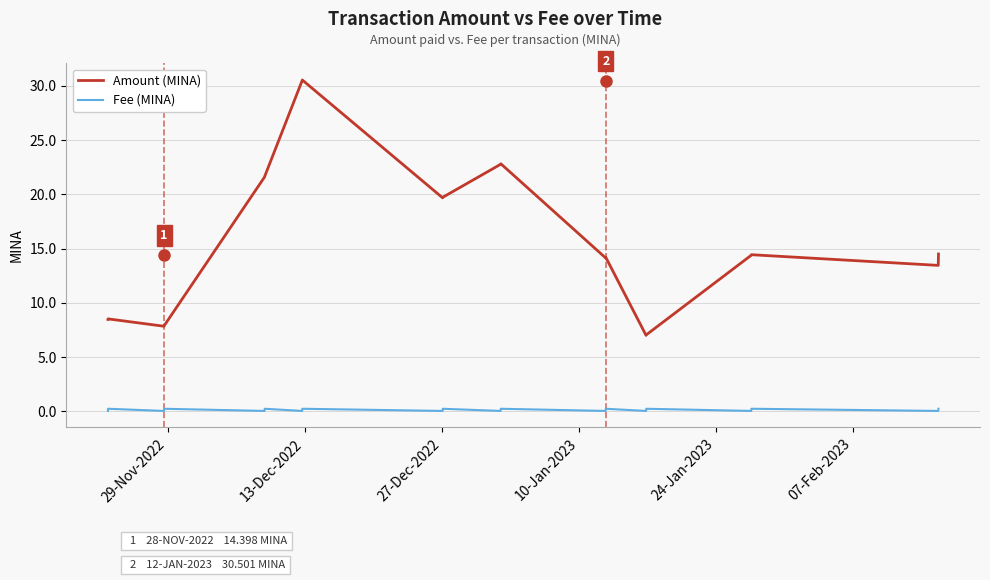

What are all the series names shown in the legend?

Amount (MINA), Fee (MINA)